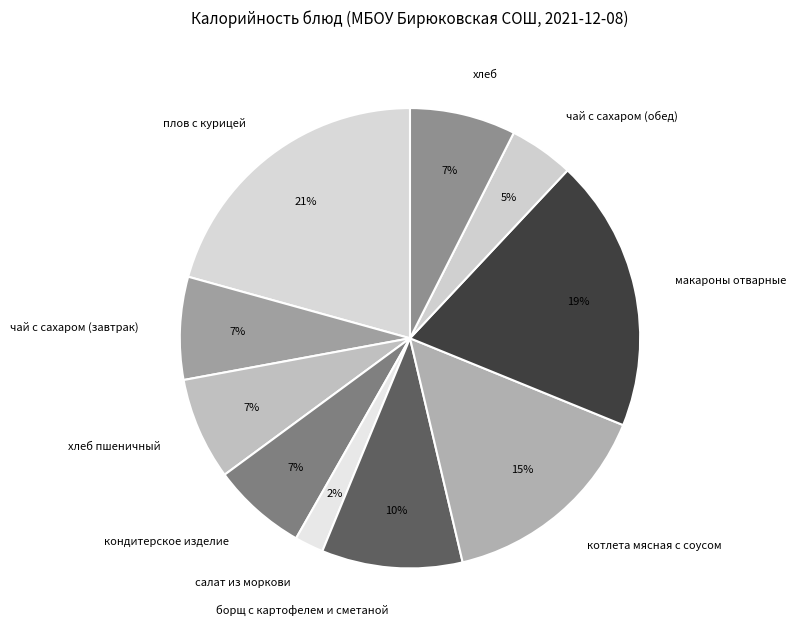

The макароны отварные slice represents 19% of the pie. True or false?

True